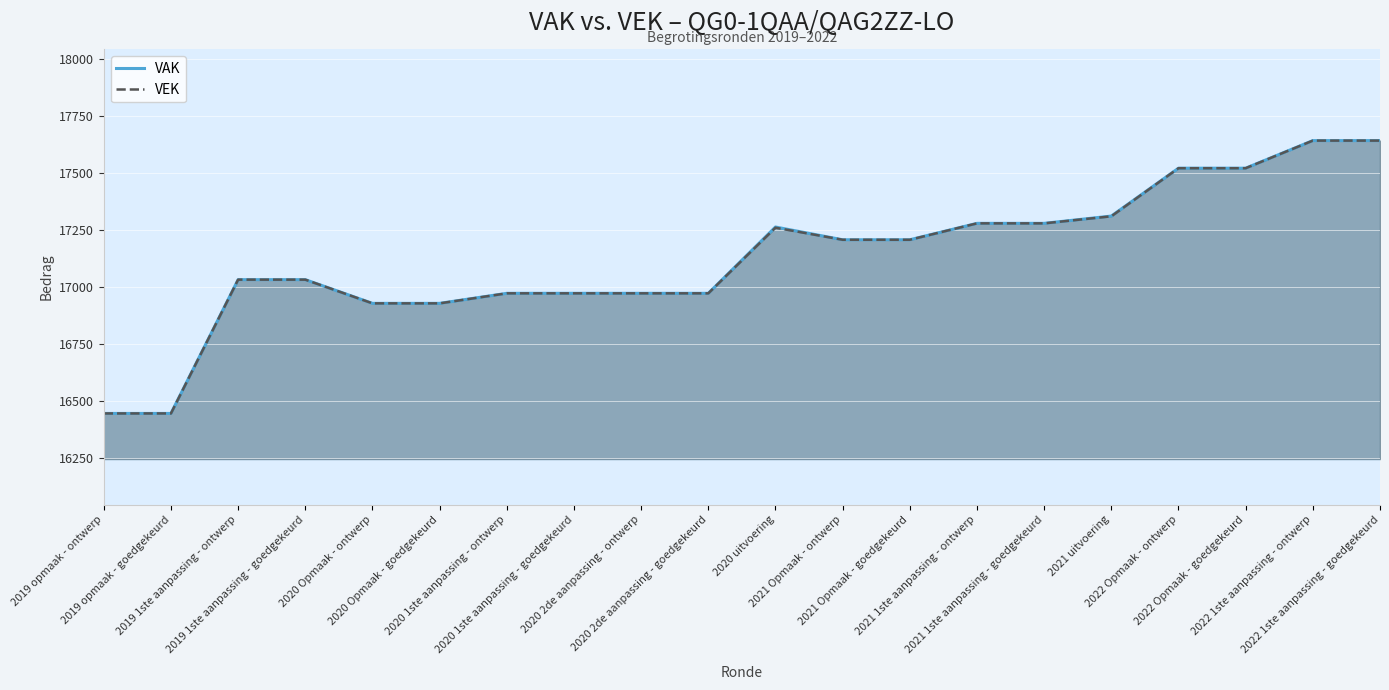

Which category has the highest value across all series?

2022 1ste aanpassing - ontwerp